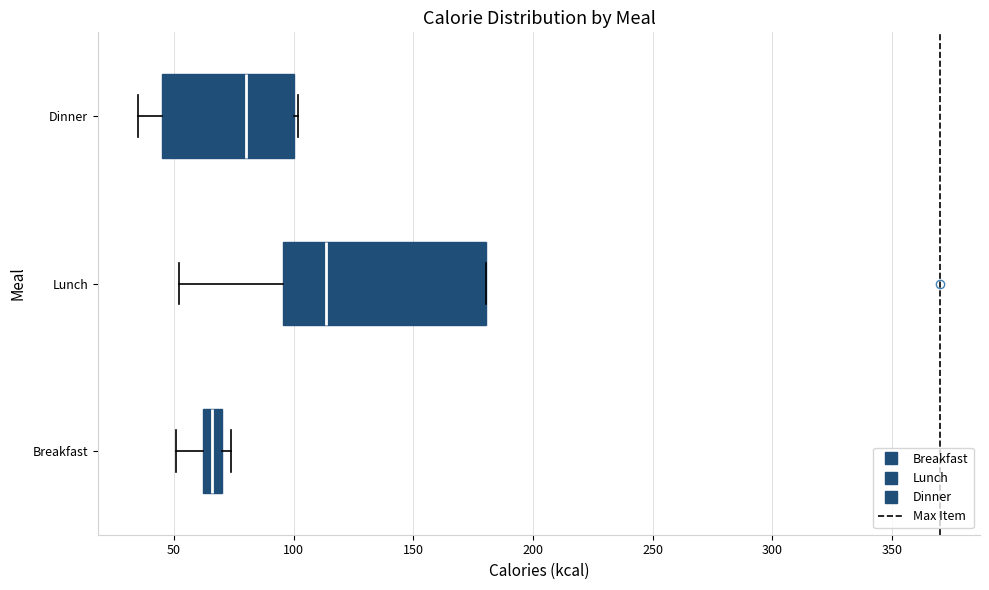

Reading bottom to top, transcribe this box plot: for each box, give where its median line is, the range the box spans, and where its two whiskers end, as read against the x-axis. The values are not printed on the chart, so give them approximately, as read against the axis.

Breakfast: median 65, box 60 to 70, whiskers 50 to 75
Lunch: median 115, box 95 to 180, whiskers 50 to 180
Dinner: median 80, box 45 to 100, whiskers 35 to 100 (just right of the box's right edge)